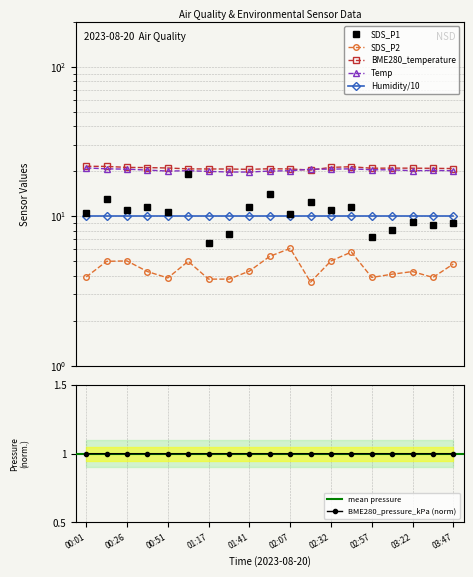

What is the label of the 1st point from the left?

00:01